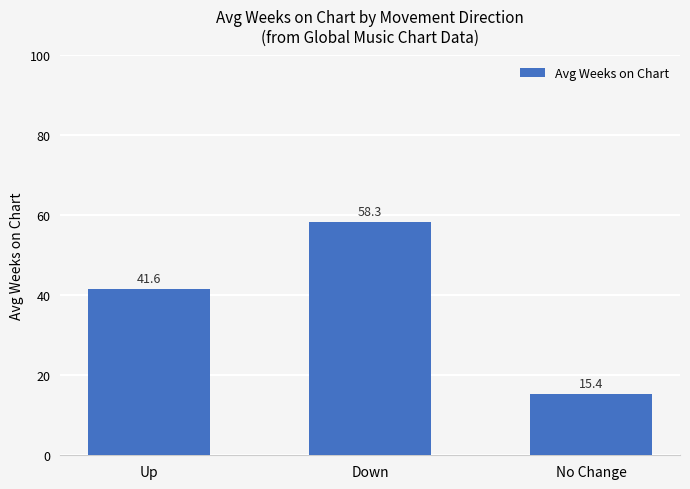

How many values are below 41?

1